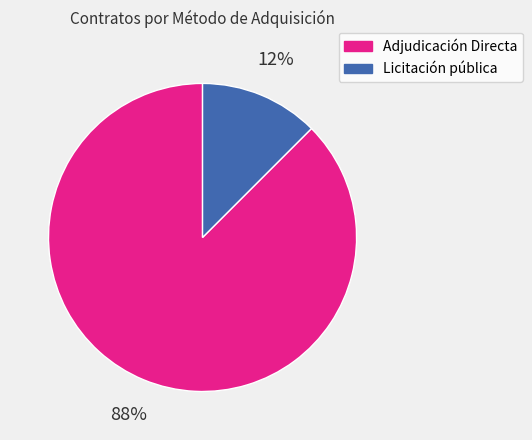

How many segments does this pie chart have?

2